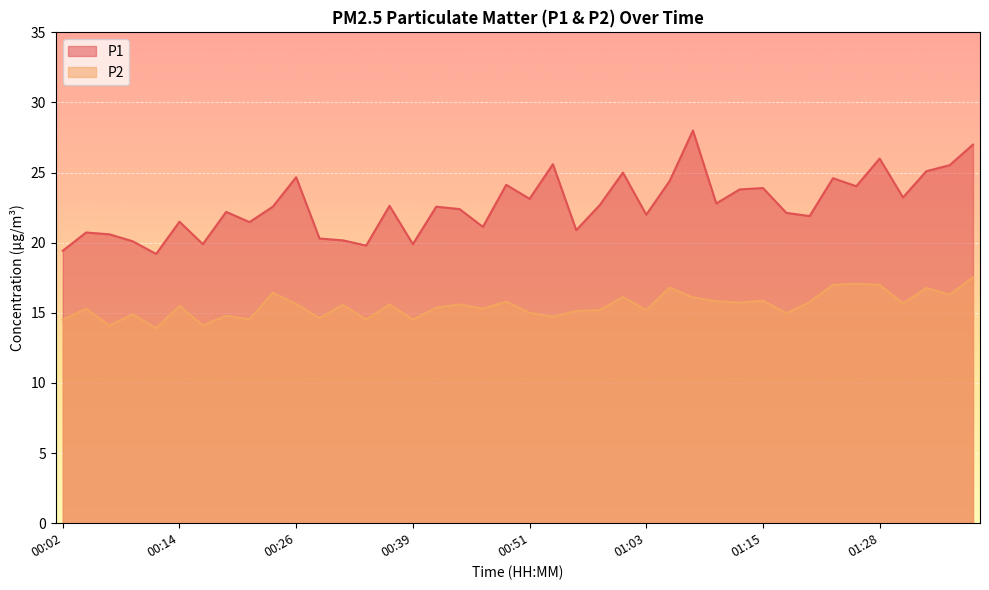

At which label does P2 first exceed 15?

00:04